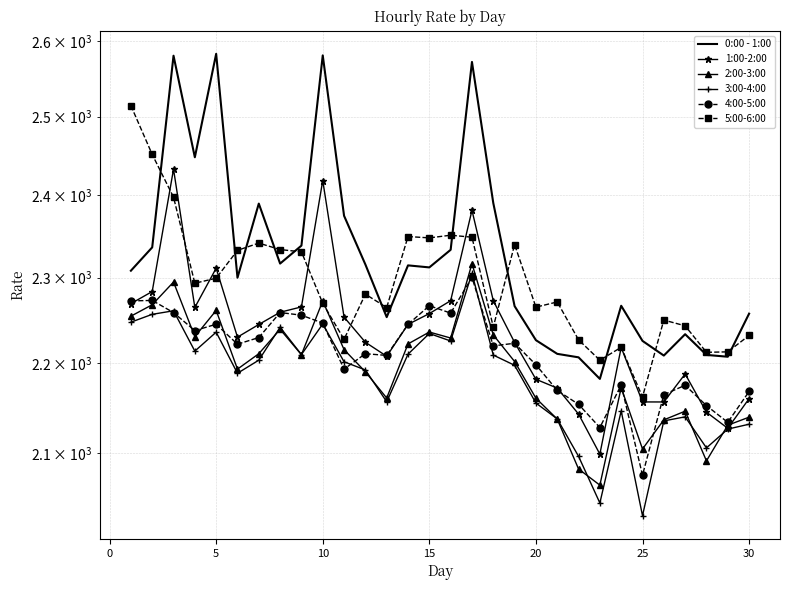

True or false: 4:00-5:00 has a value of 3691.0 at 5.

False